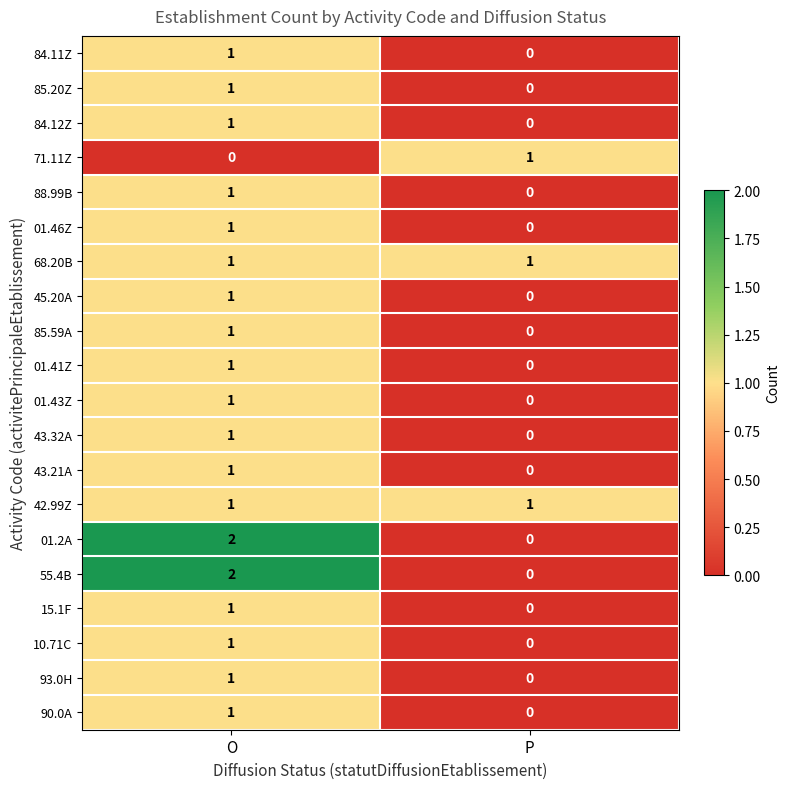

Which category has the highest value in the 85.59A series?

O